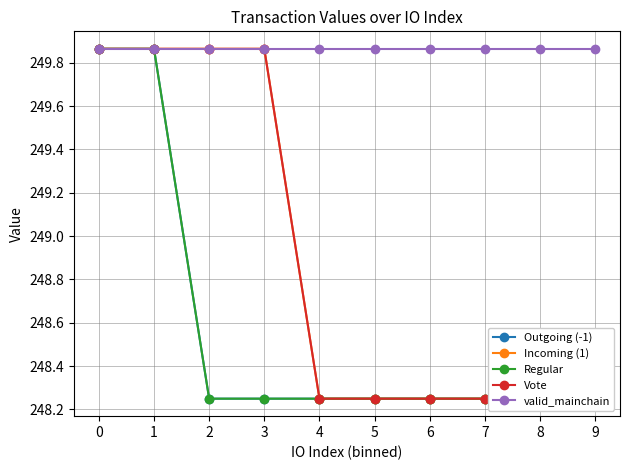

Reading left to right, list all the values displayed in this chart.

Outgoing (-1): 0=249.9	1=249.9	2=248.2	3=248.2	4=248.2	5=248.2	6=248.2	7=248.2	8=248.2	9=248.2
Incoming (1): 0=249.9	1=249.9	2=249.9	3=249.9	4=248.2	5=248.2	6=248.2	7=248.2	8=248.2	9=248.2
Regular: 0=249.9	1=249.9	2=248.2	3=248.2	4=248.2	5=248.2	6=248.2	7=248.2	8=248.2	9=248.2
Vote: 0=249.9	1=249.9	2=249.9	3=249.9	4=248.2	5=248.2	6=248.2	7=248.2	8=248.2	9=248.2
valid_mainchain: 0=249.9	1=249.9	2=249.9	3=249.9	4=249.9	5=249.9	6=249.9	7=249.9	8=249.9	9=249.9